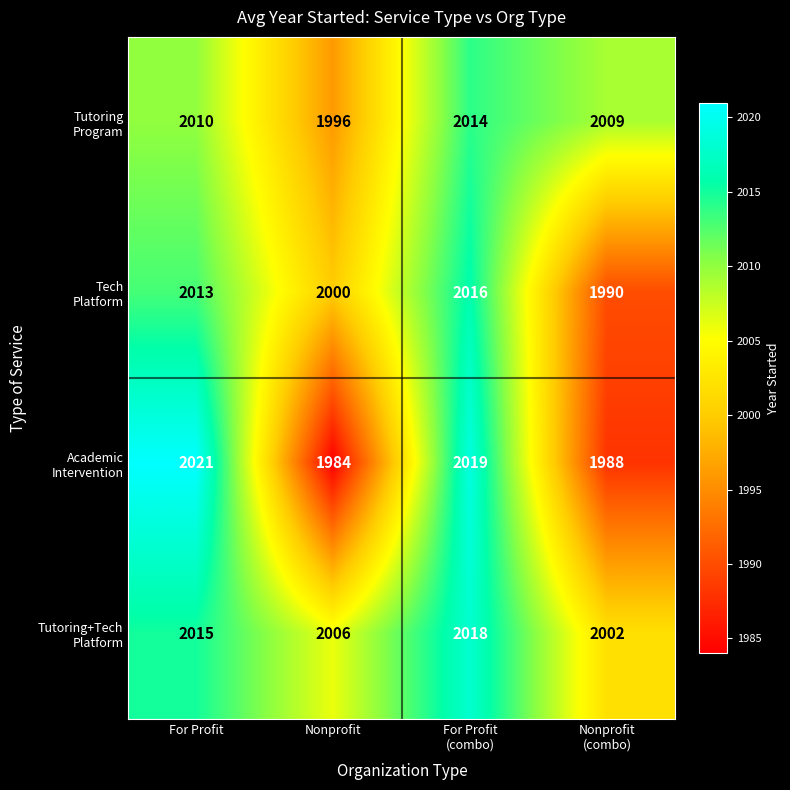

How many distinct data groups are displayed?

4